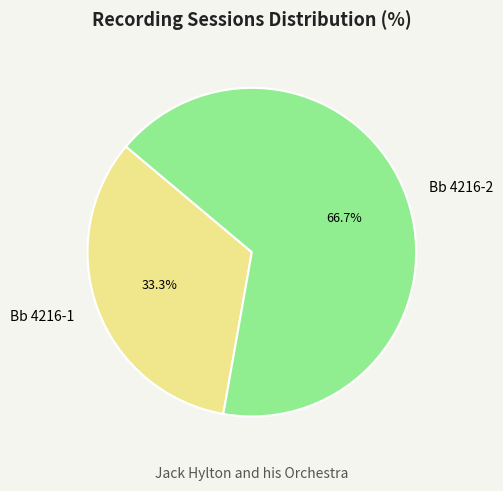

To the nearest percent, what is the difference between the largest and smallest slice percentages?

33%